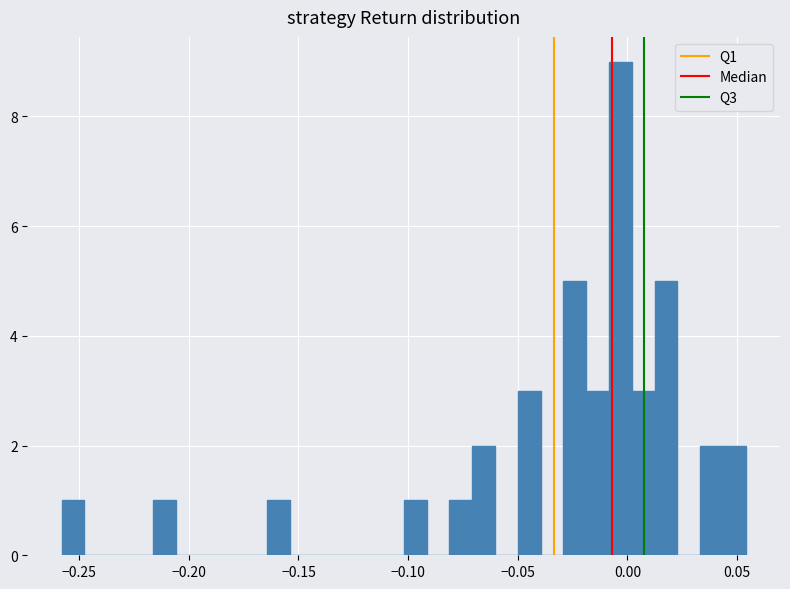

Around what value on the x-axis is the tallest bar? Give the approximate position of its centre, as read against the axis.

-0.005